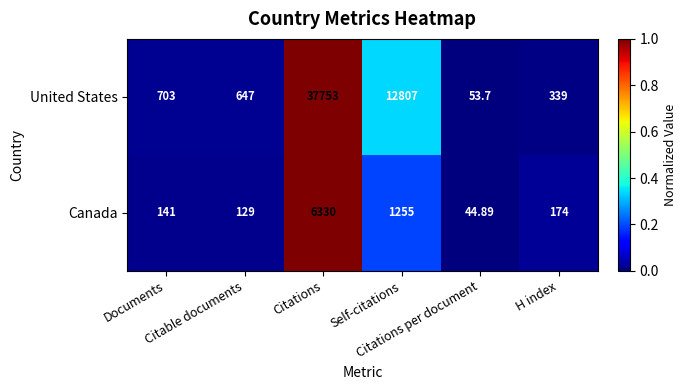

Rank the series by their average value, from lowest to highest.

Canada, United States